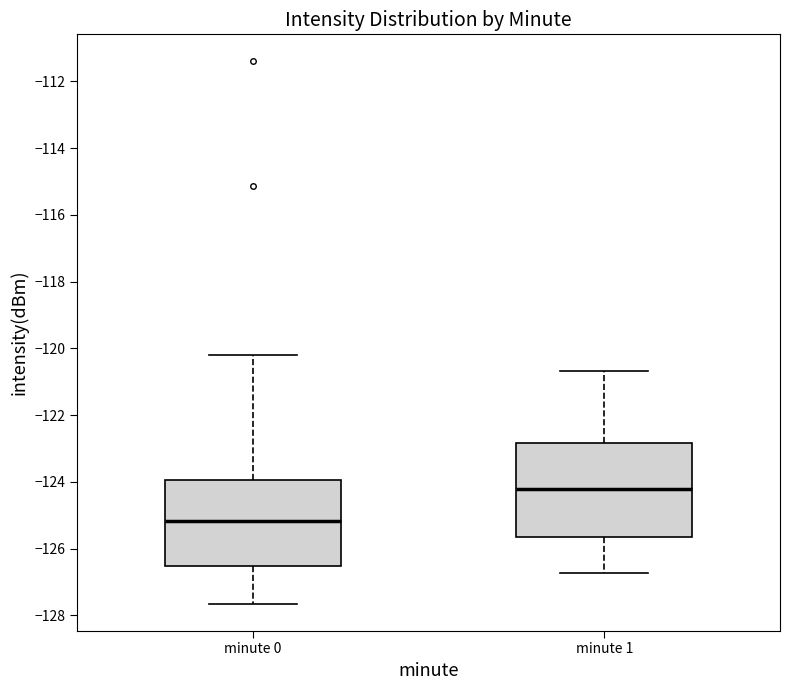

Which box has the lowest median line?

minute 0